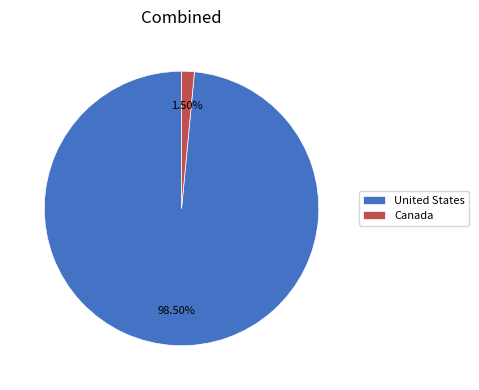

Which category has the biggest portion of the pie?

United States